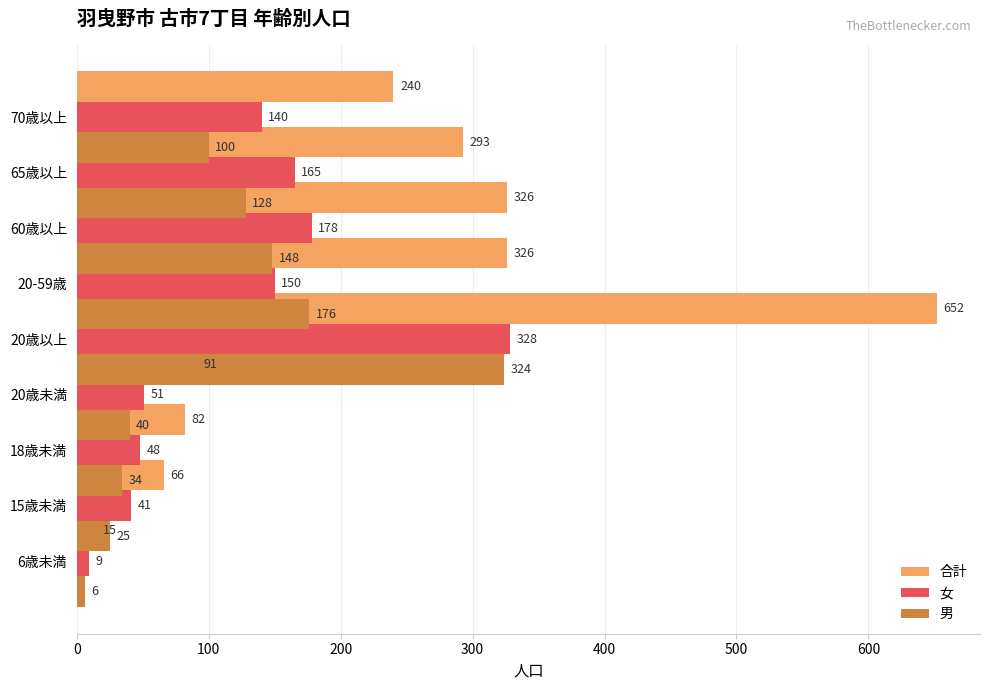

What position from the left is 400?

5